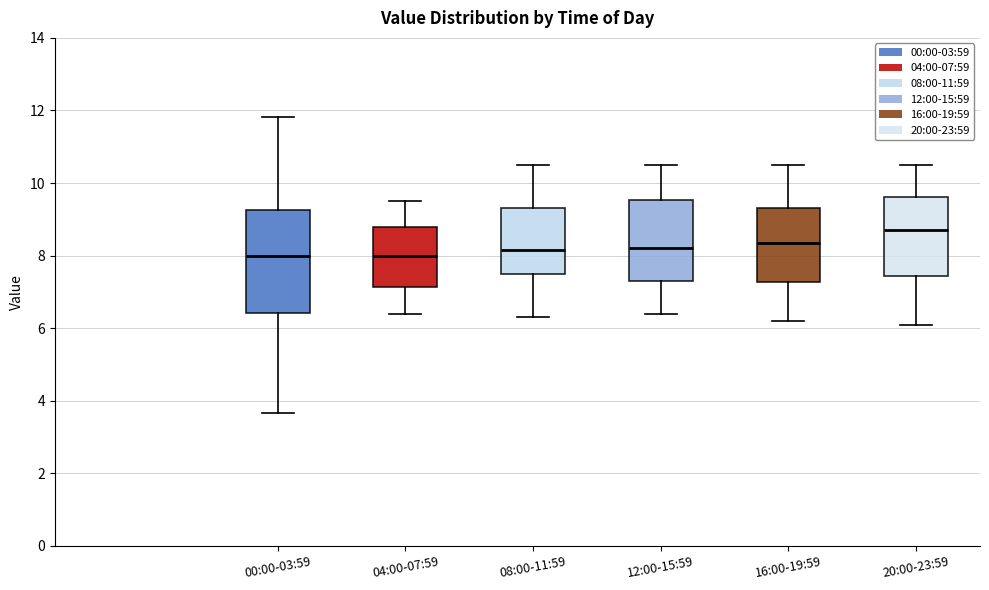

Where does the lower whisker of the box for 00:00-03:59 end on the y-axis? The values are not printed on the chart, so give them approximately, as read against the axis.

3.6